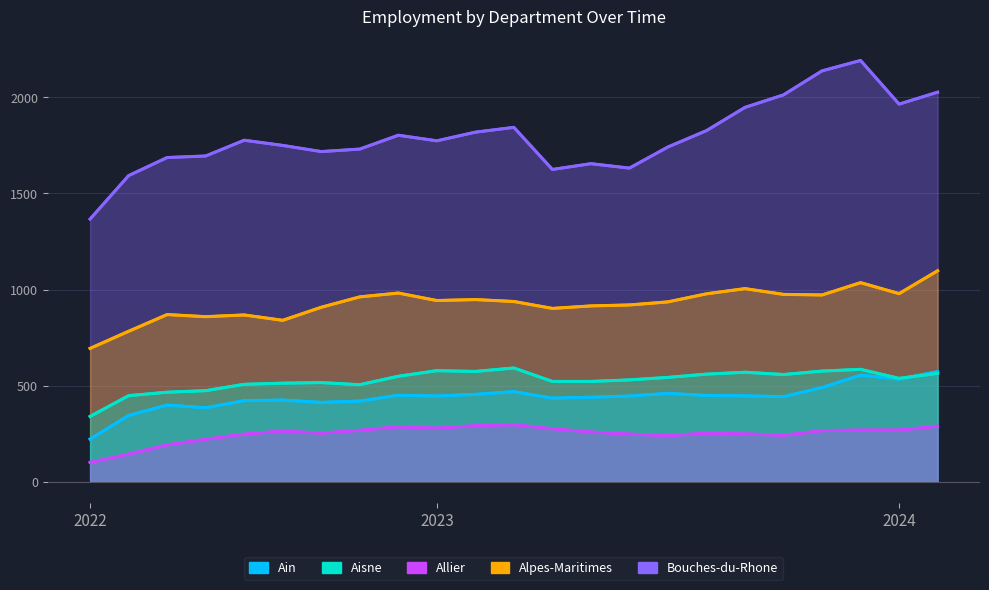

Which series has the widest spread of values?

Bouches-du-Rhone